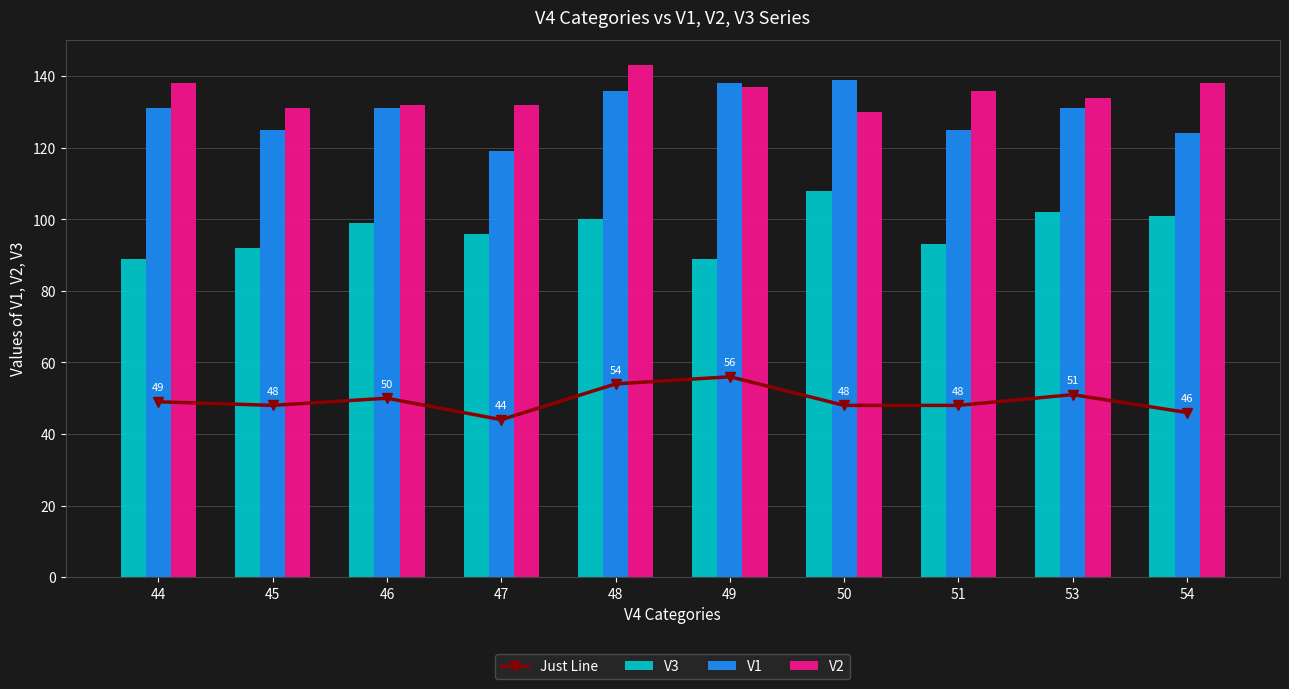

Rank the series at 51 from highest to lowest value.

V2, V1, V3, Just Line